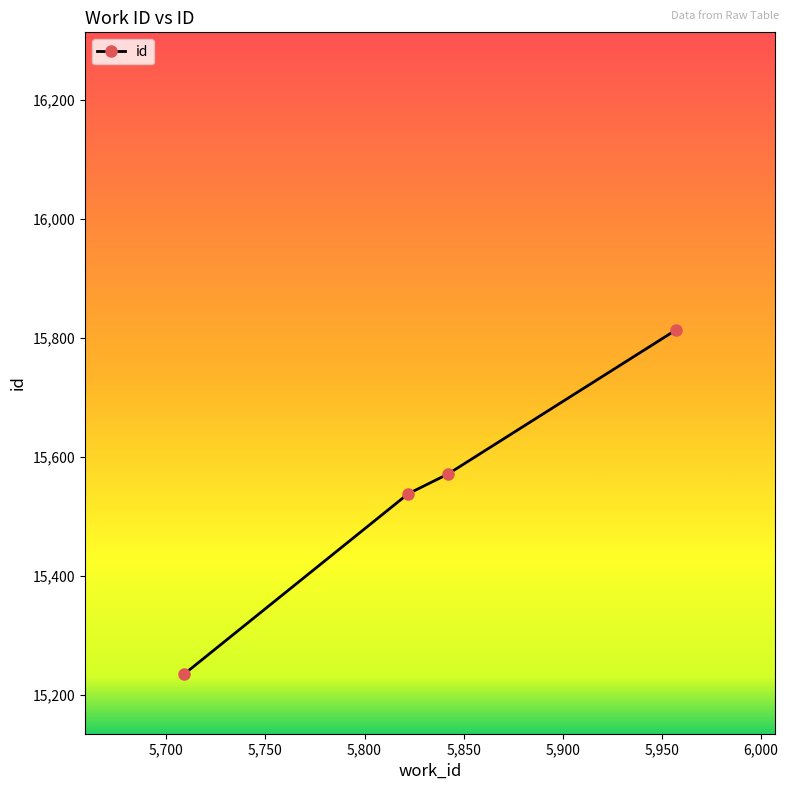

What is the average value?

15539